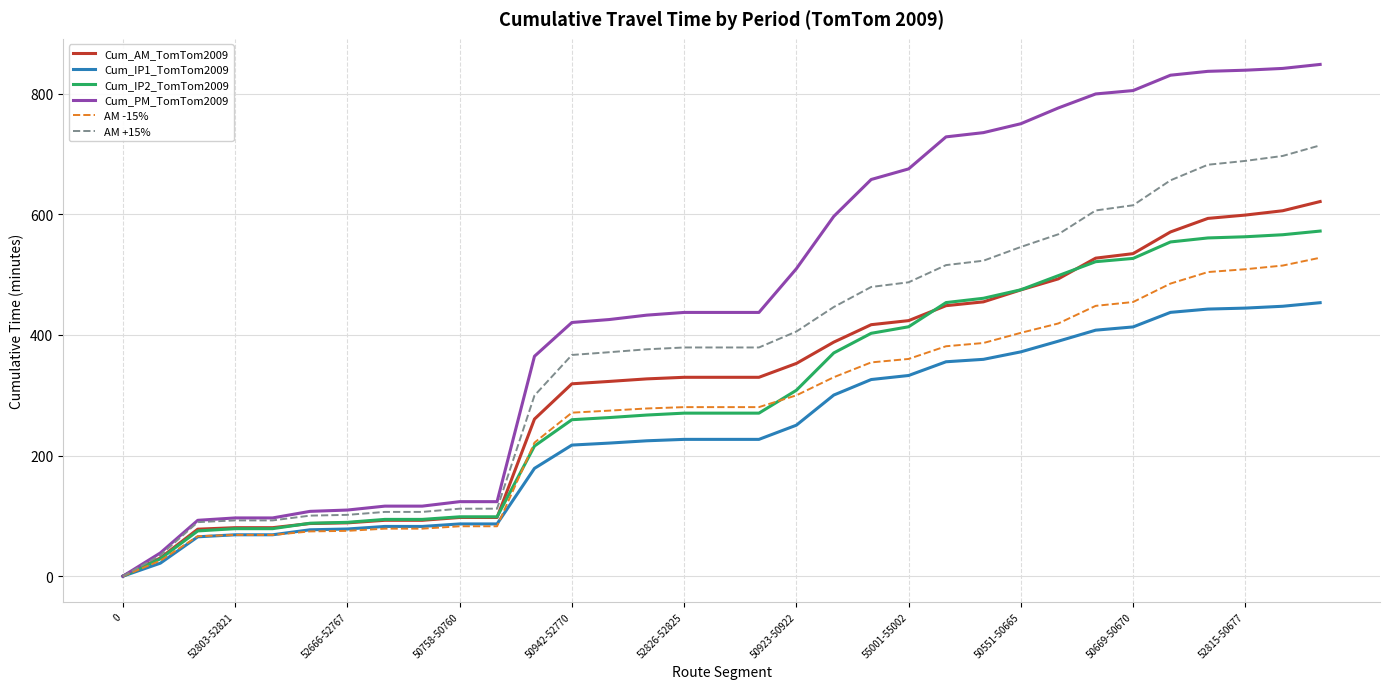

List the series in order of their peak value, lowest first.

Cum_IP1_TomTom2009, AM -15%, Cum_IP2_TomTom2009, Cum_AM_TomTom2009, AM +15%, Cum_PM_TomTom2009